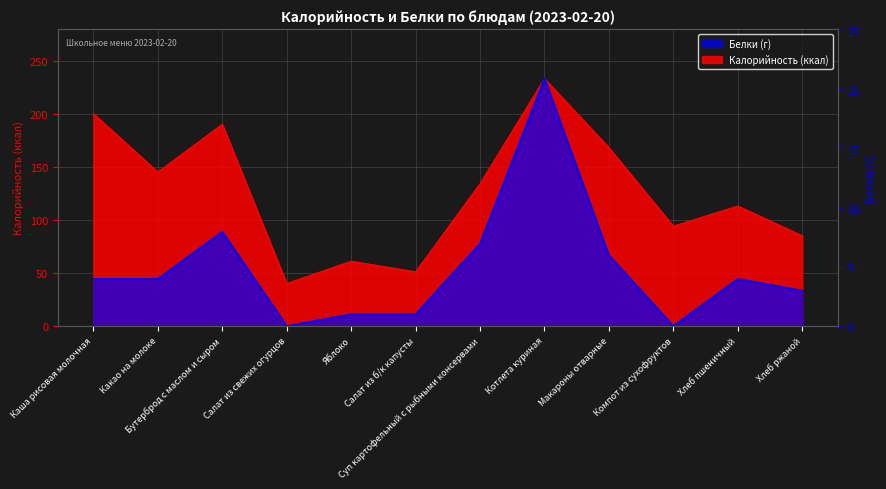

Is it true that Белки equals -10 at Компот из сухофруктов?

False